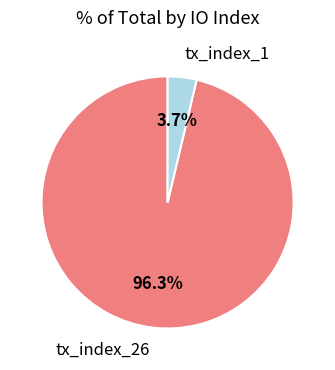

Does any single category account for the majority?

Yes